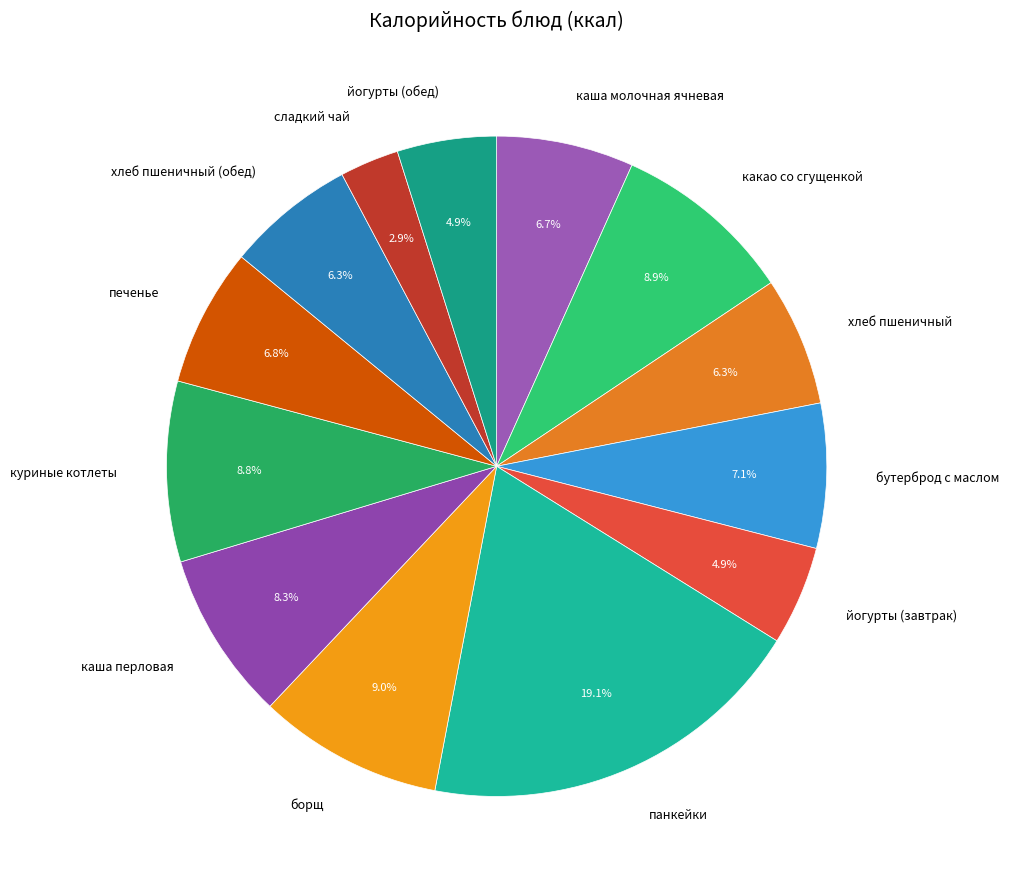

To the nearest percent, what portion does борщ represent?

9%